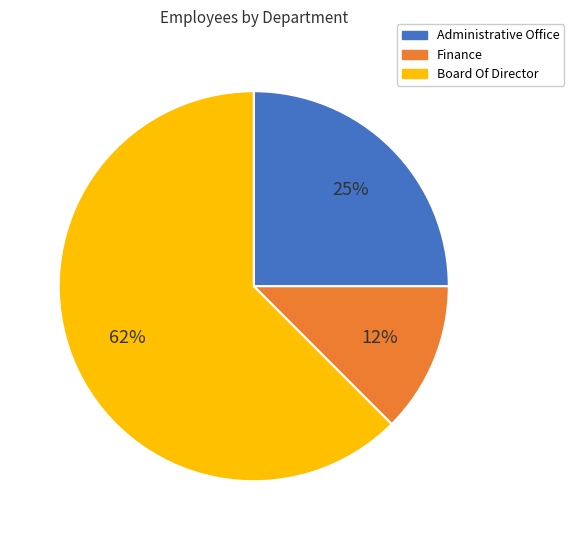

Rank the categories by value from lowest to highest.

Finance, Administrative Office, Board Of Director